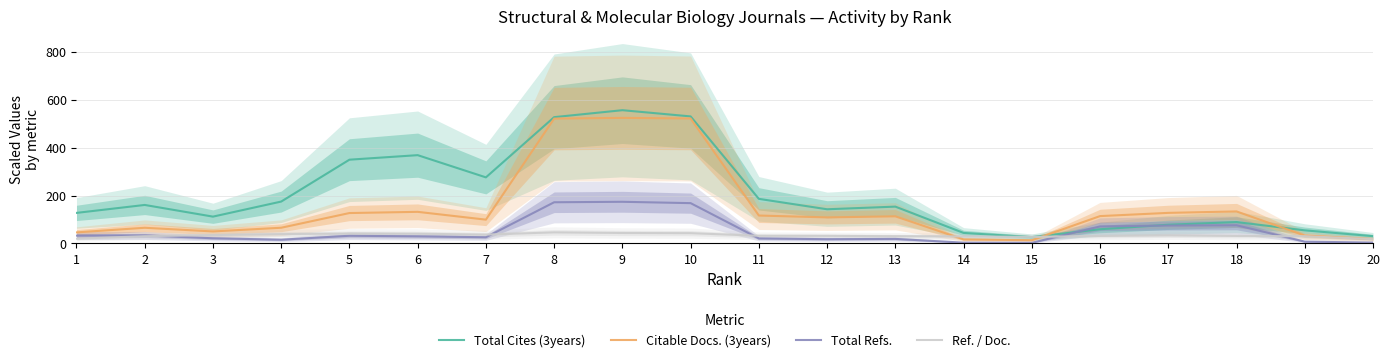

Which series ends up on top after the final intersection of Citable Docs. (3years) and Total Cites (3years)?

Total Cites (3years)